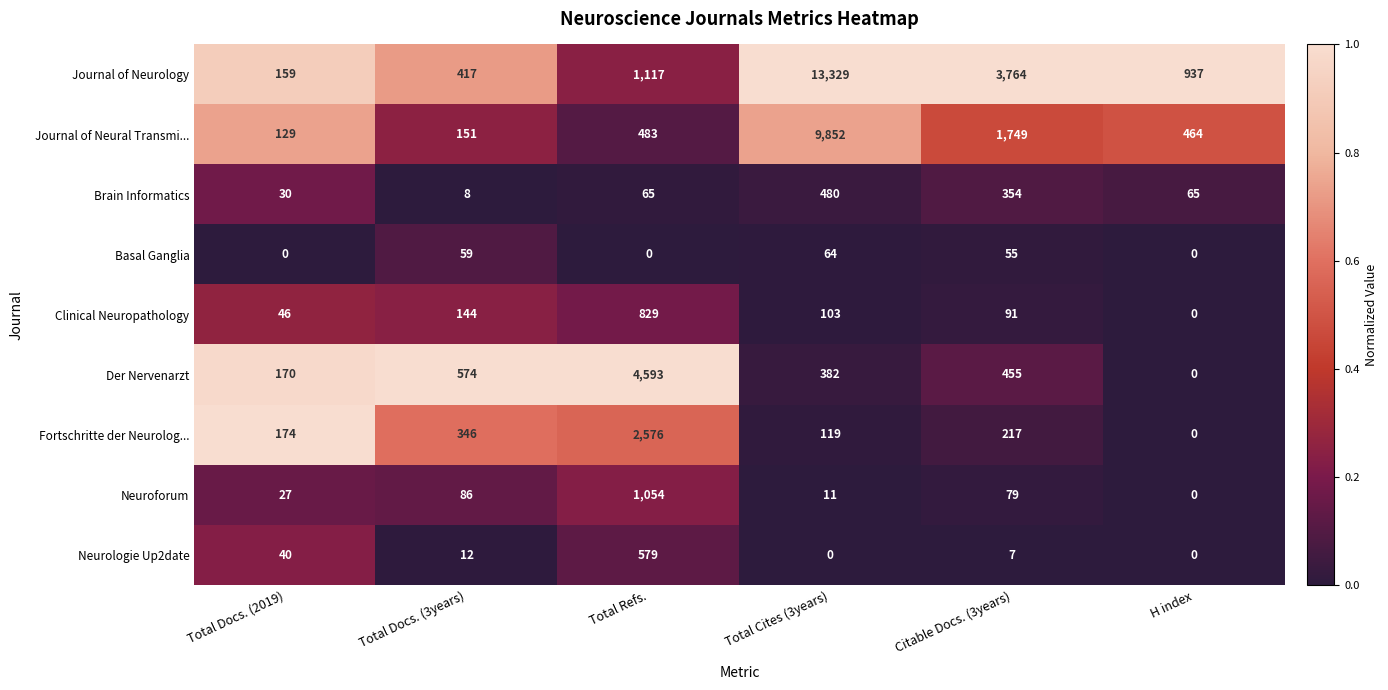

What is the difference between the Neurologie Up2date values at Total Cites (3years) and Citable Docs. (3years)?

7